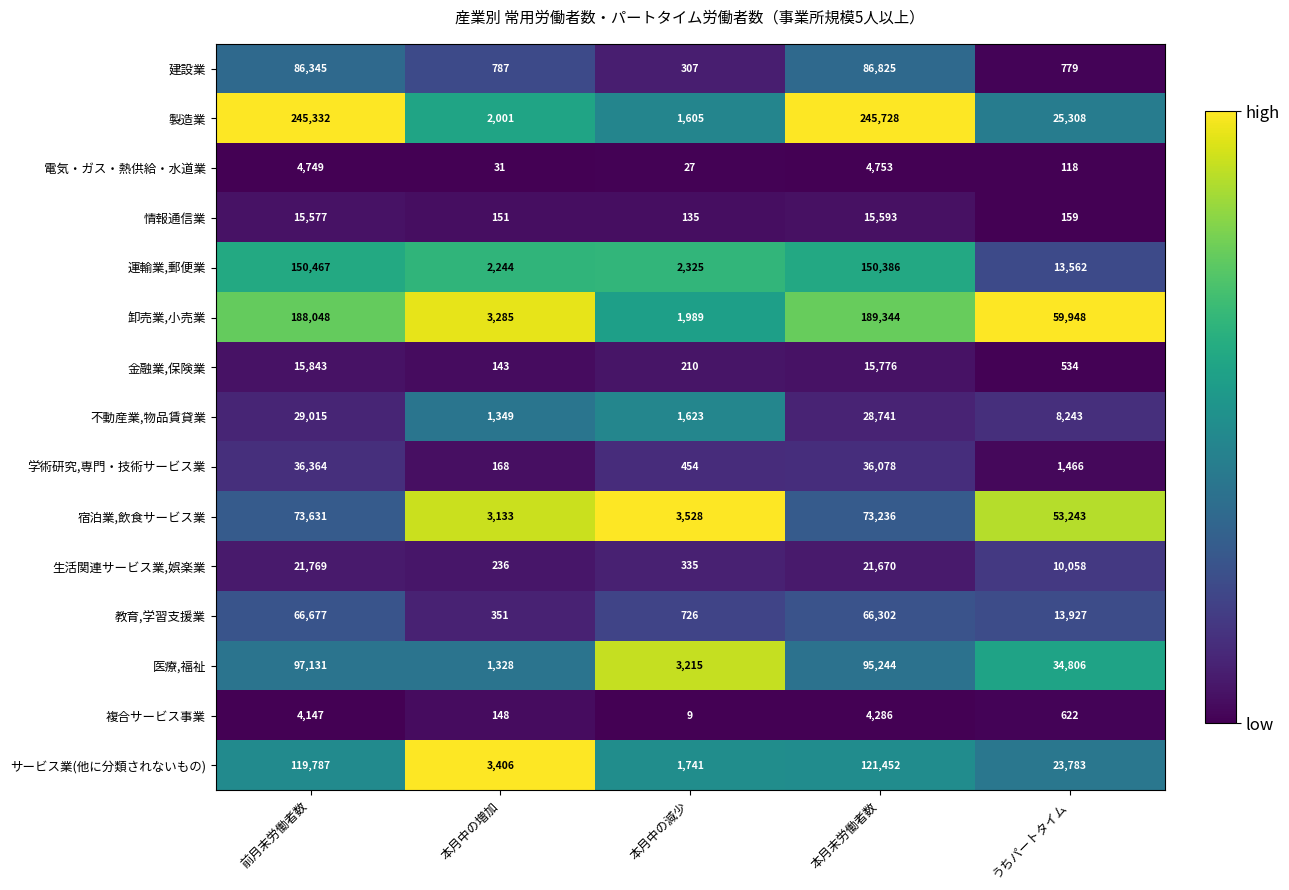

Which category has the highest value across all series?

本月末労働者数